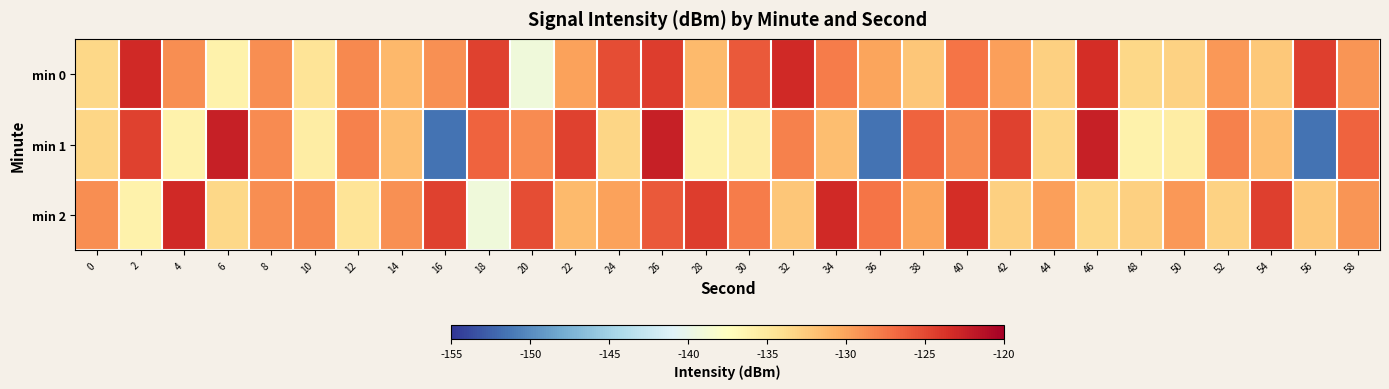

What is the total value across all series at 12?

-391.3